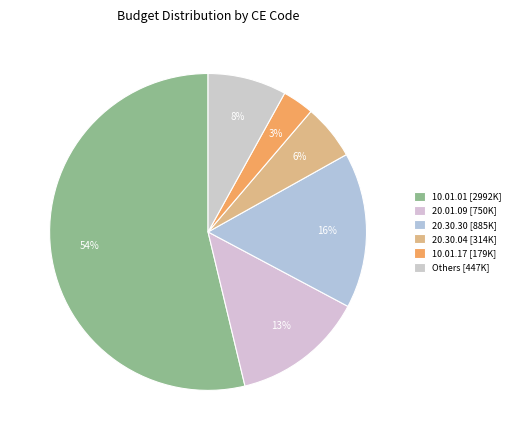

Which slice is the largest?

10.01.01